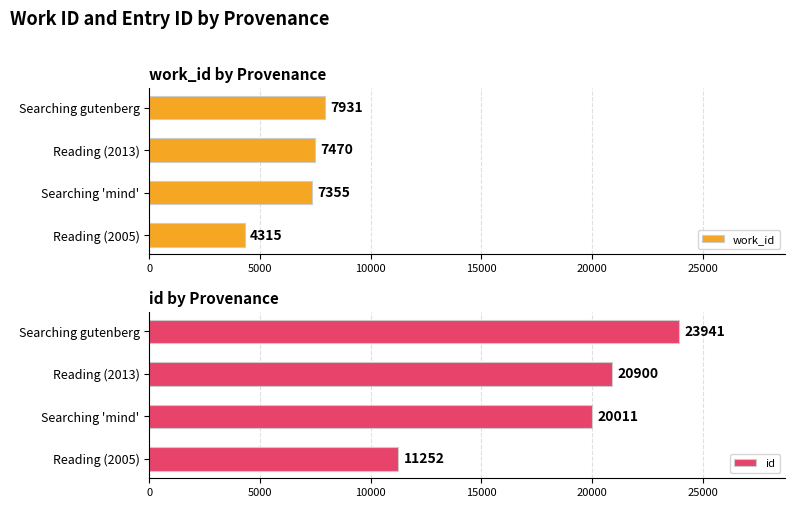

Read the id value at Searching gutenberg, to the nearest 50.

23950